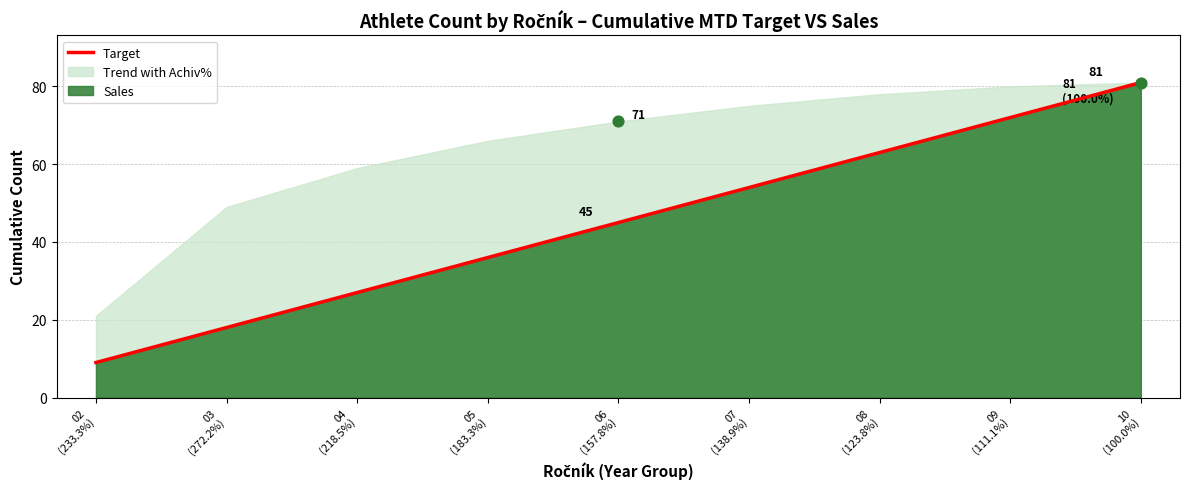

Which has a higher value, 08
(123.8%) or 07
(138.9%)?

08
(123.8%)